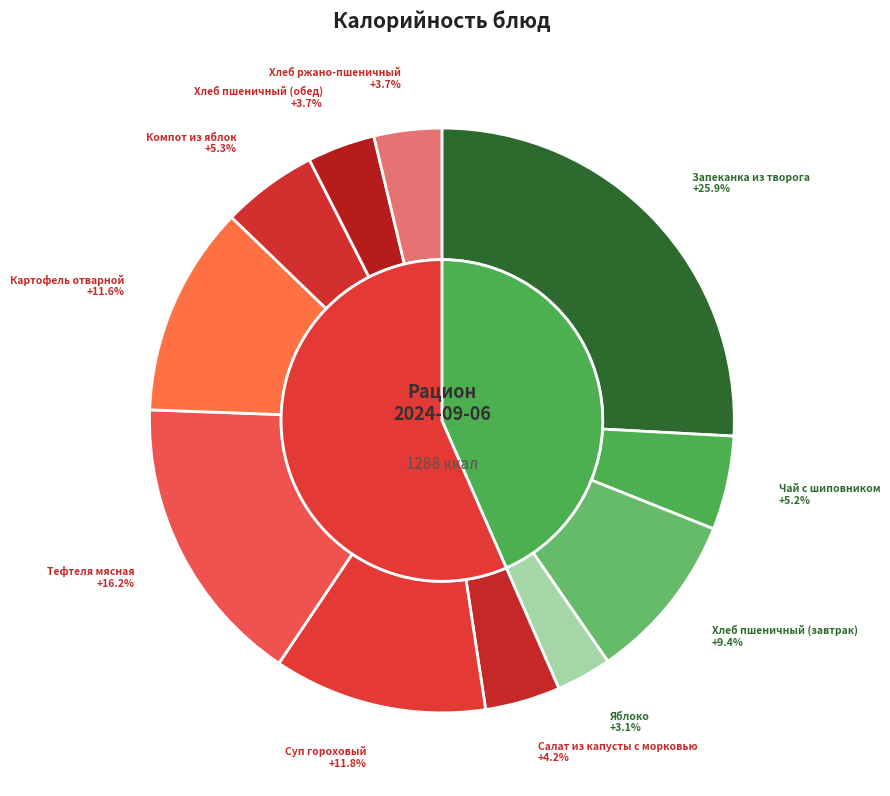

Which category has the biggest portion of the pie?

Запеканка из творога